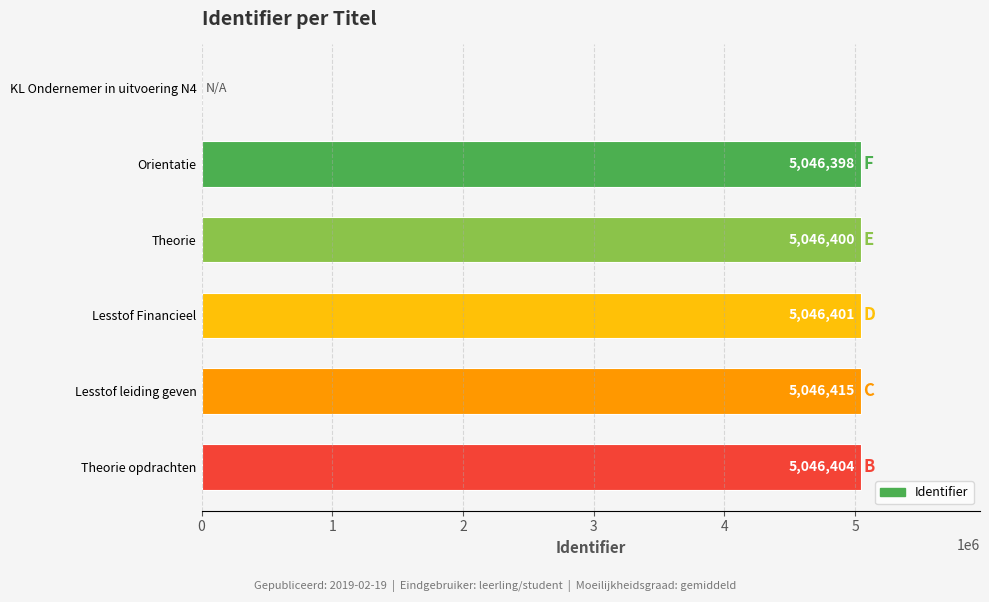

What is the sum of all values?

25232018